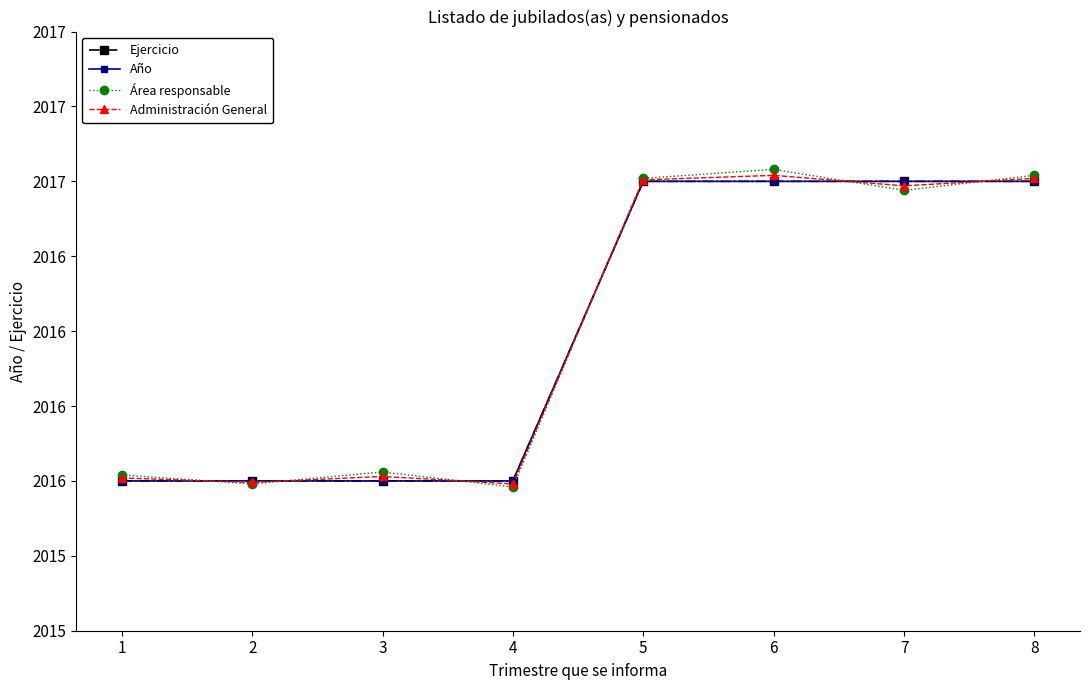

Does the chart have visible grid lines?

No